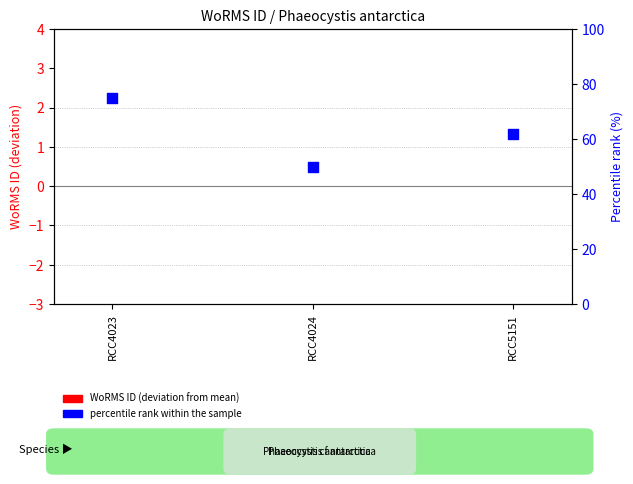

Which series has the largest Y range (max minus min)?

percentile rank within the sample